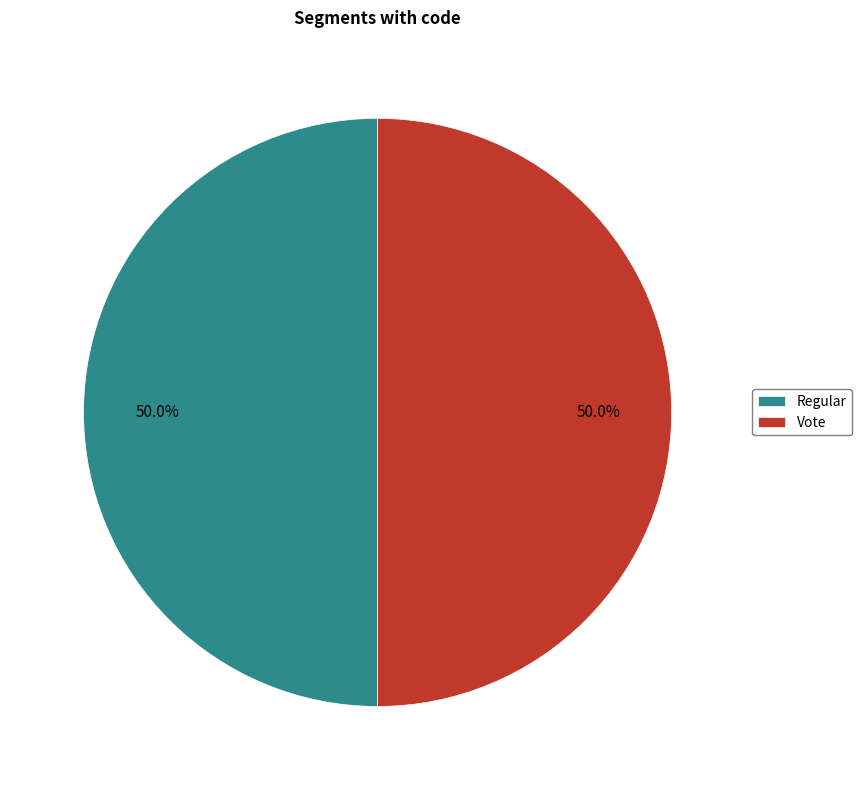

To the nearest percent, what is the difference between the largest and smallest slice percentages?

0%